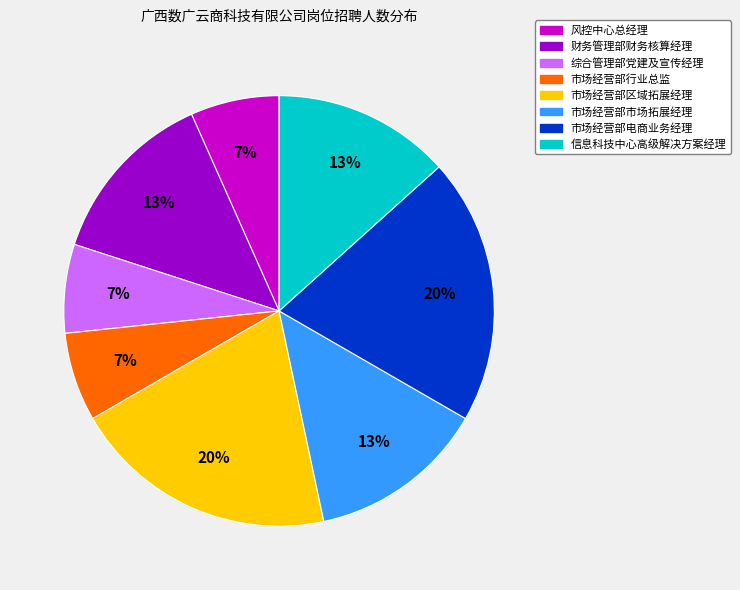

To the nearest percent, what percentage of the pie is 市场经营部市场拓展经理?

13%